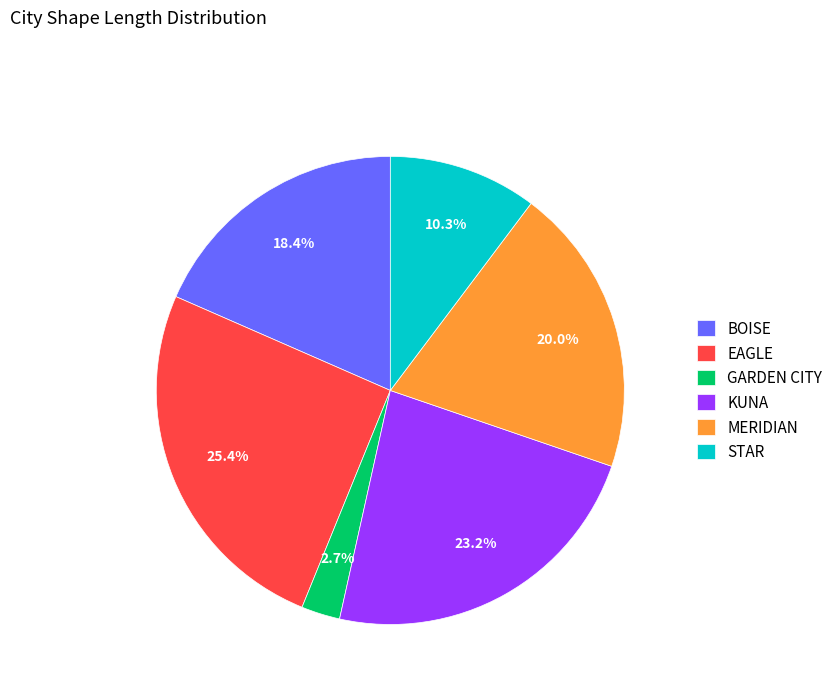

What percentage do GARDEN CITY and KUNA together represent?

25.9%